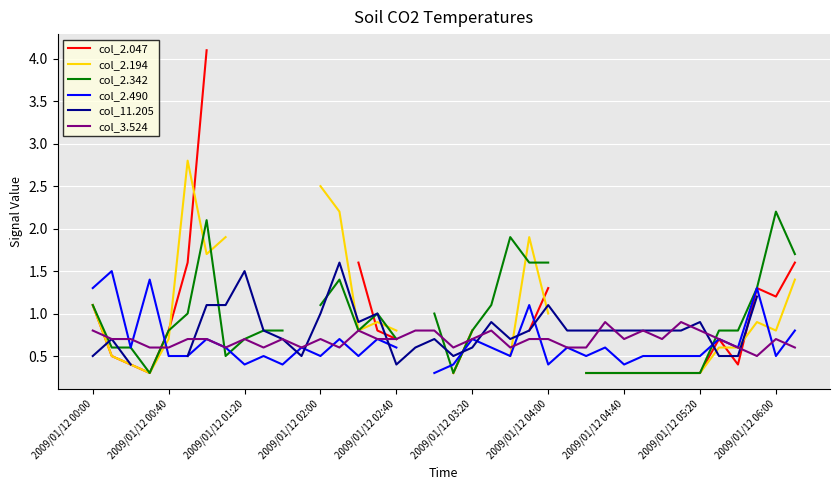

Is it true that col_3.524 equals 0.7 at 2009/01/12 04:00?

True